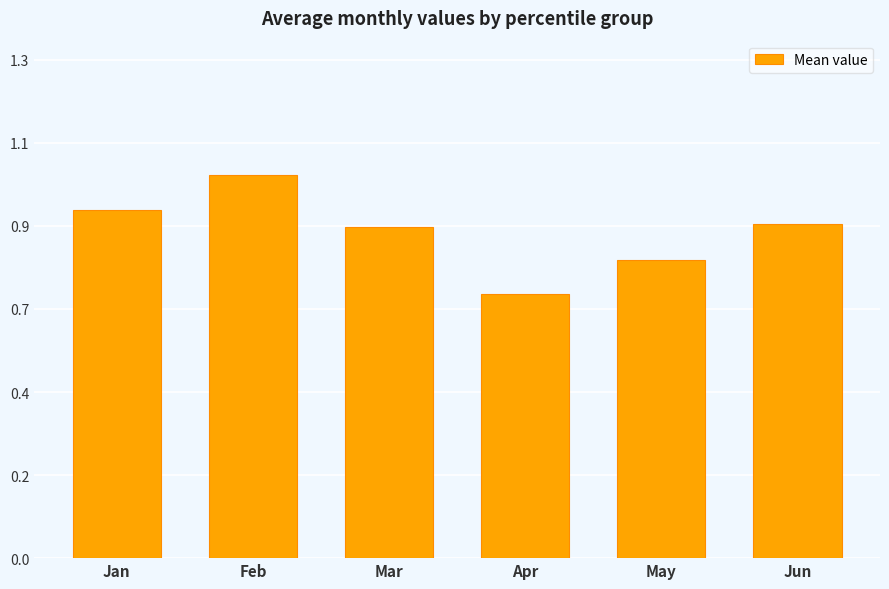

Are the bars horizontal?

No